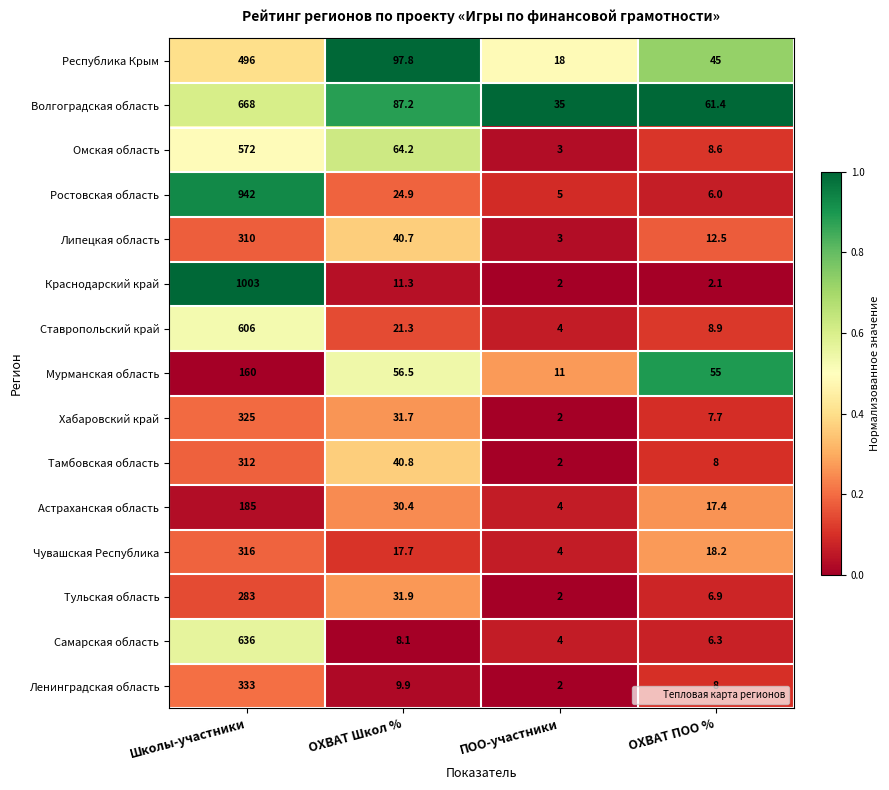

Rank the series by their maximum value, from lowest to highest.

Мурманская область, Астраханская область, Тульская область, Липецкая область, Тамбовская область, Чувашская Республика, Хабаровский край, Ленинградская область, Республика Крым, Омская область, Ставропольский край, Самарская область, Волгоградская область, Ростовская область, Краснодарский край